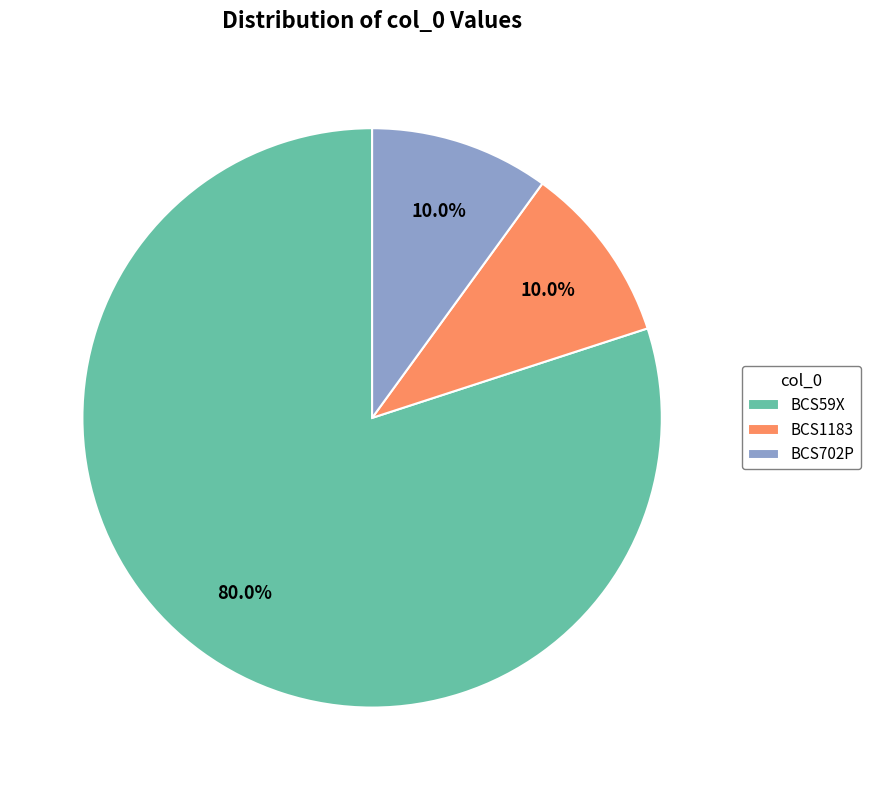

Is BCS59X the majority of the pie?

Yes